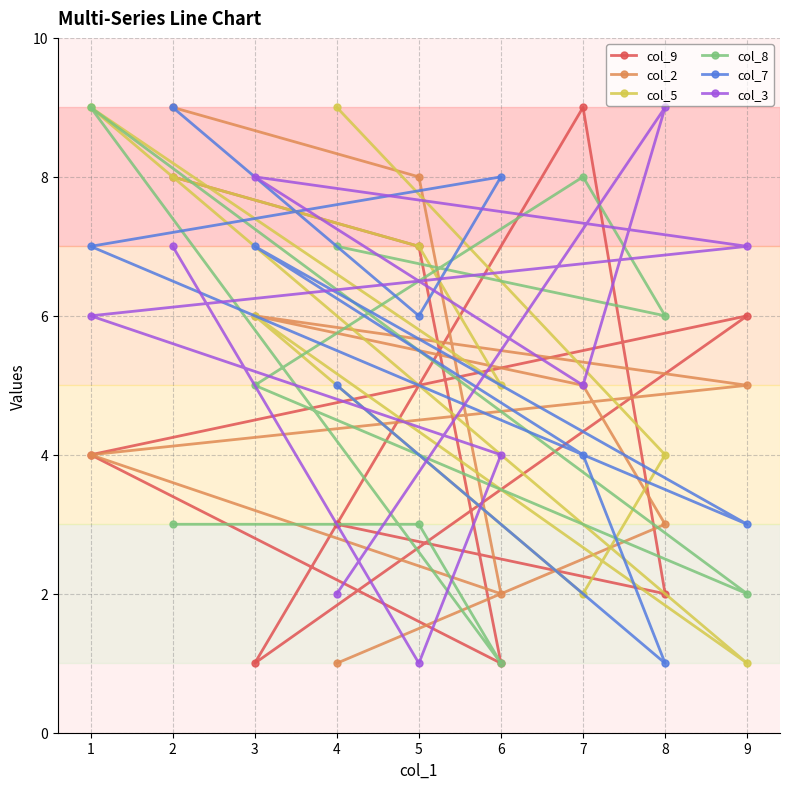

Reading right to left, transcribe all the data shown in this chart.

col_9: 9=6	8=2	7=9	6=1	5=7	4=3	3=1	2=8	1=4
col_2: 9=5	8=3	7=5	6=2	5=8	4=1	3=6	2=9	1=4
col_5: 9=1	8=4	7=2	6=5	5=7	4=9	3=6	2=8	1=9
col_8: 9=2	8=6	7=8	6=1	5=3	4=7	3=5	2=3	1=9
col_7: 9=3	8=1	7=4	6=8	5=6	4=5	3=7	2=9	1=7
col_3: 9=7	8=9	7=5	6=4	5=1	4=2	3=8	2=7	1=6